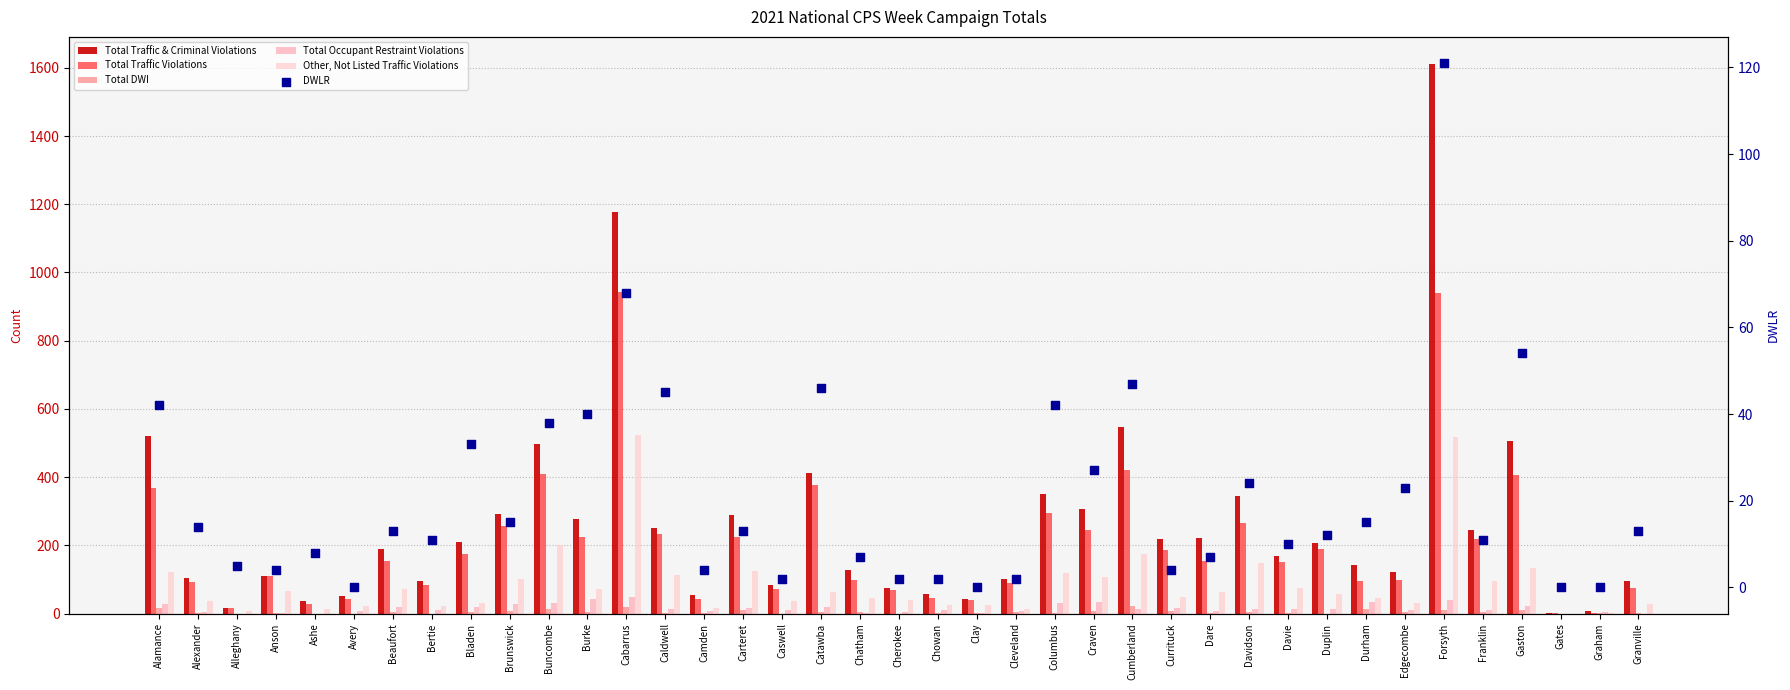

Which series reaches the minimum Y coordinate?

Total DWI